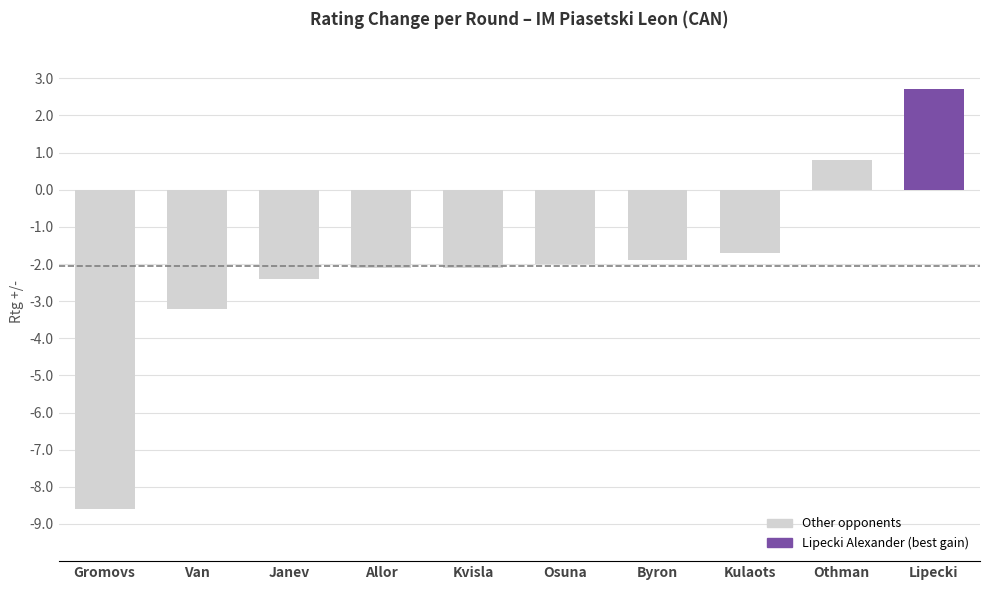

What is the change in value from Gromovs to Kvisla?

+6.5